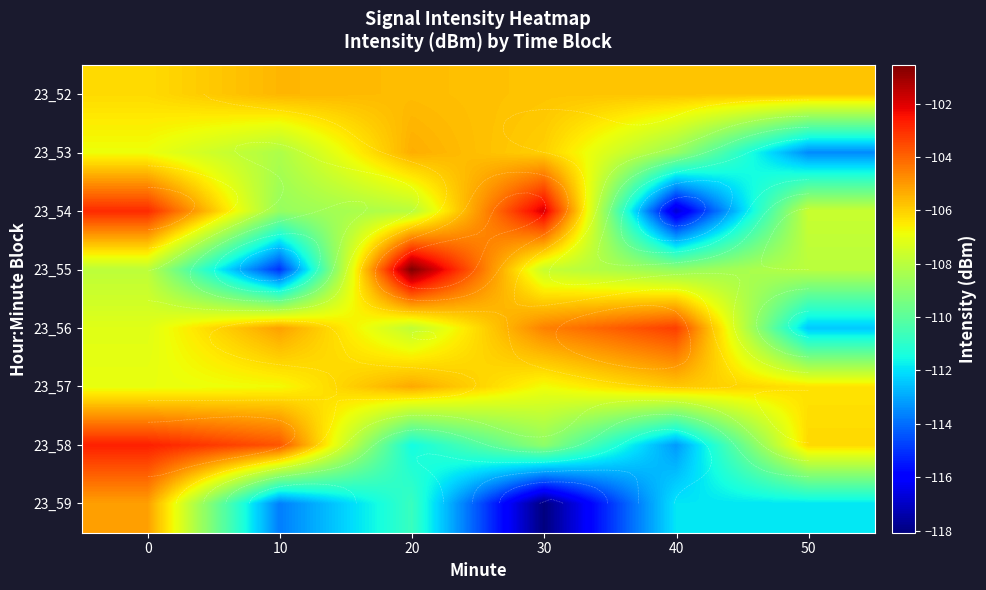

What value does the 23_56 series have at 30?

-104.6